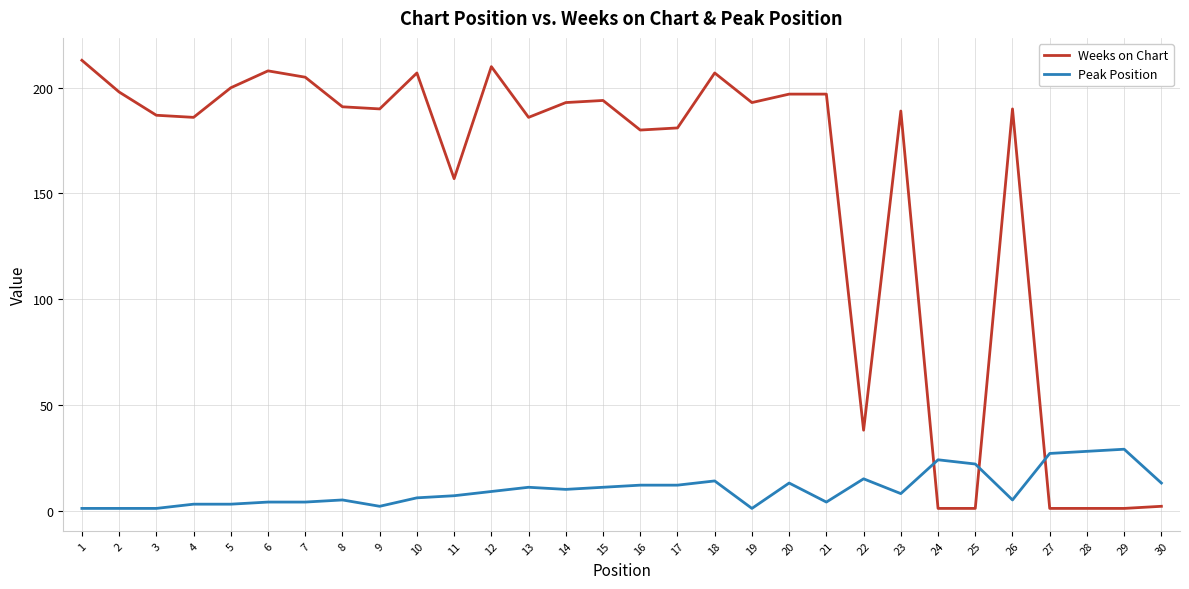

Which series has the largest range (max minus min)?

Weeks on Chart